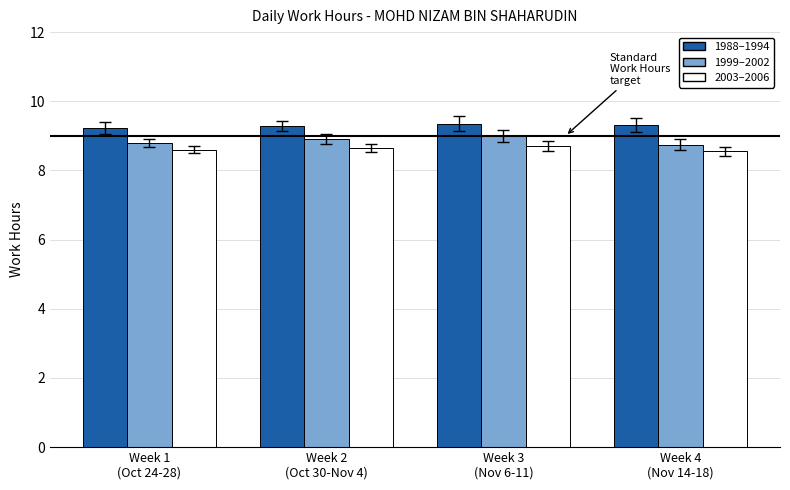

What is the minimum value shown in the chart?

8.6